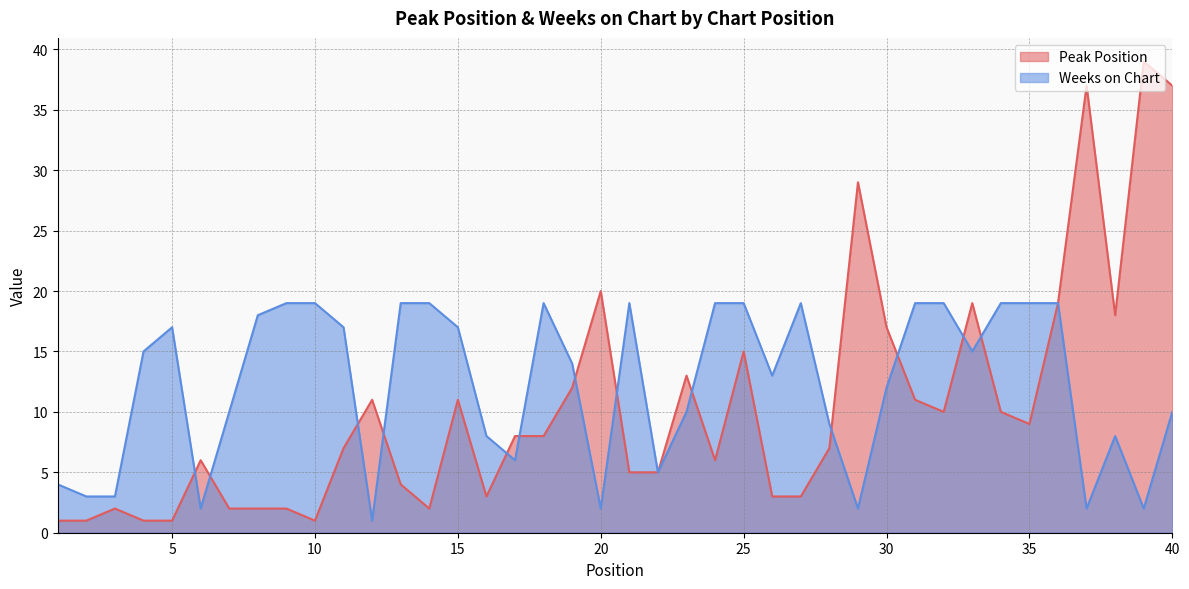

What is the value of the Peak Position point at the 40th from the left?

37